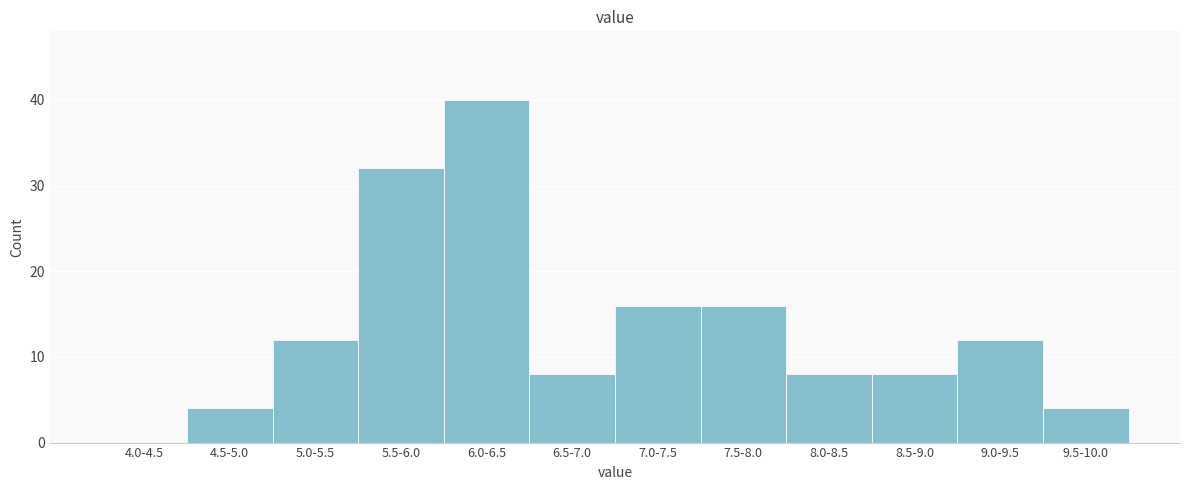

Reading right to left, list all the values displayed in this chart.

9.5-10.0=4	9.0-9.5=12	8.5-9.0=8	8.0-8.5=8	7.5-8.0=16	7.0-7.5=16	6.5-7.0=8	6.0-6.5=40	5.5-6.0=32	5.0-5.5=12	4.5-5.0=4	4.0-4.5=0